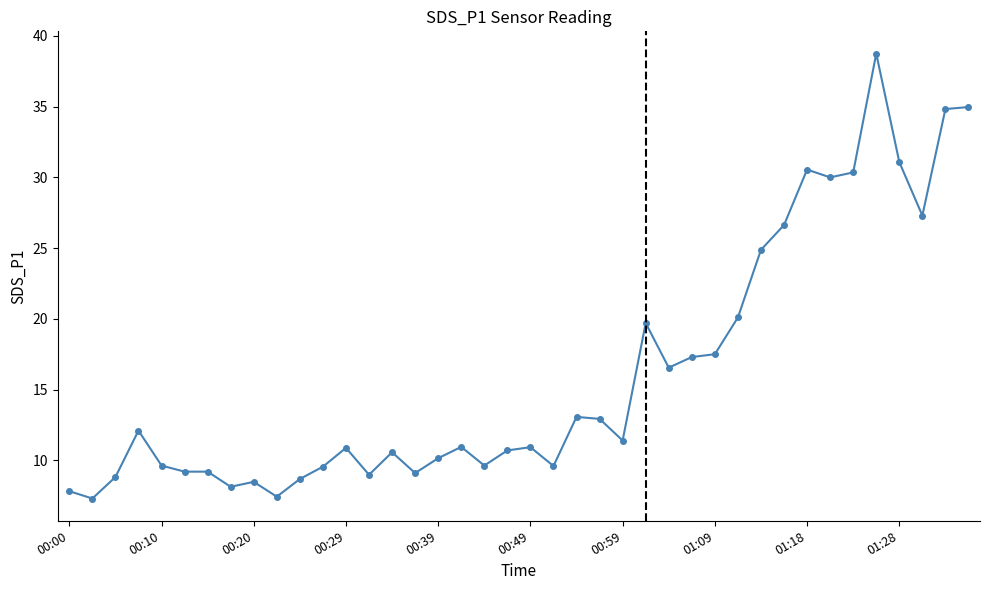

What is the average value?

16.1